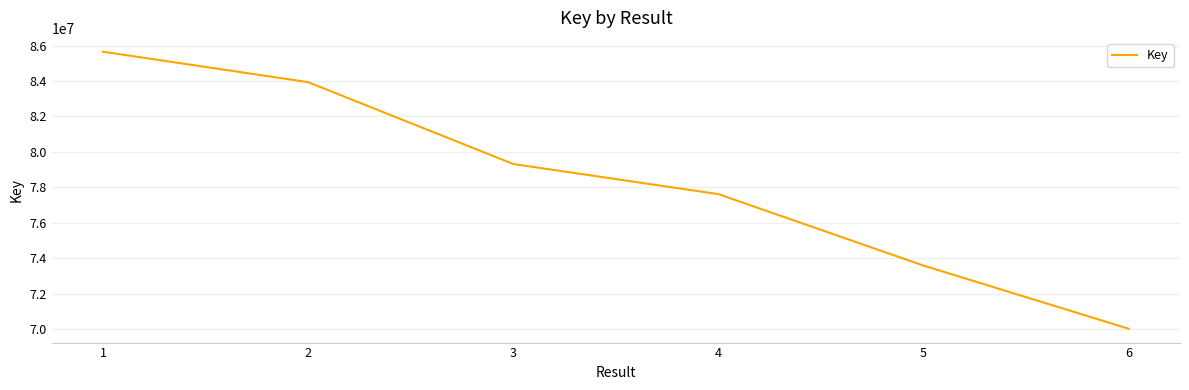

Reading left to right, extract all data points from this chart.

85652179	83936895	79319805	77620741	73590913	70030062